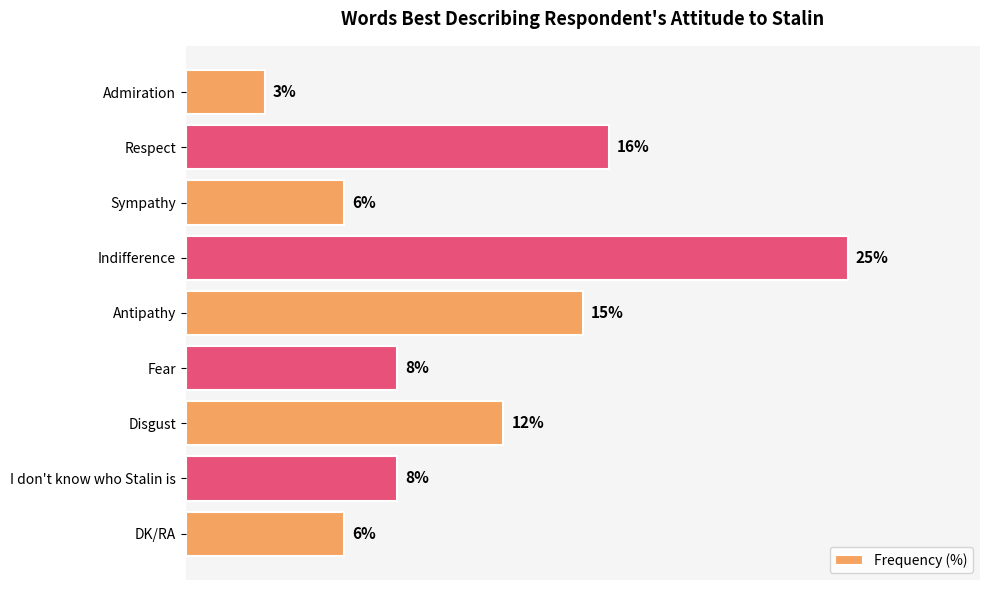

At which label is the value closest to 14?

Antipathy